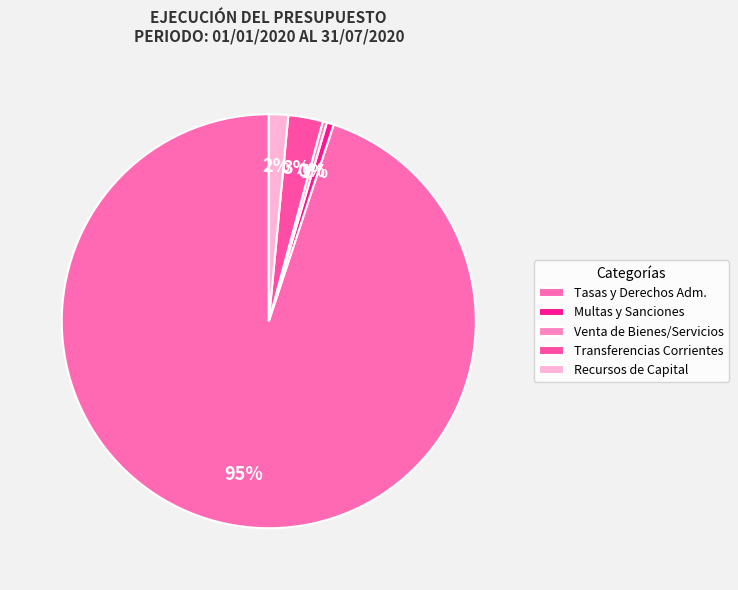

Which category has the biggest portion of the pie?

Tasas y Derechos Adm.